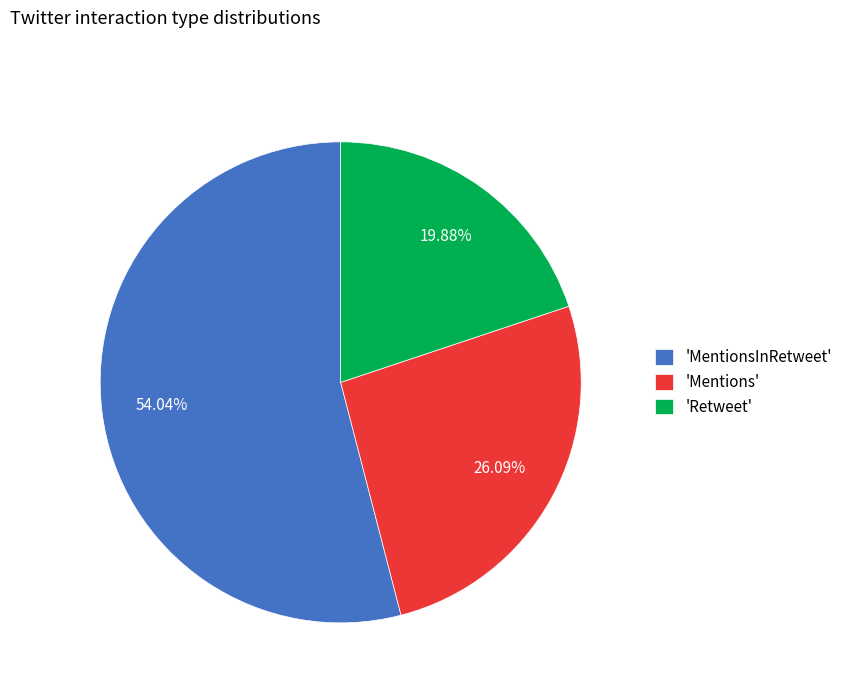

What is the largest slice in the pie chart?

'MentionsInRetweet'